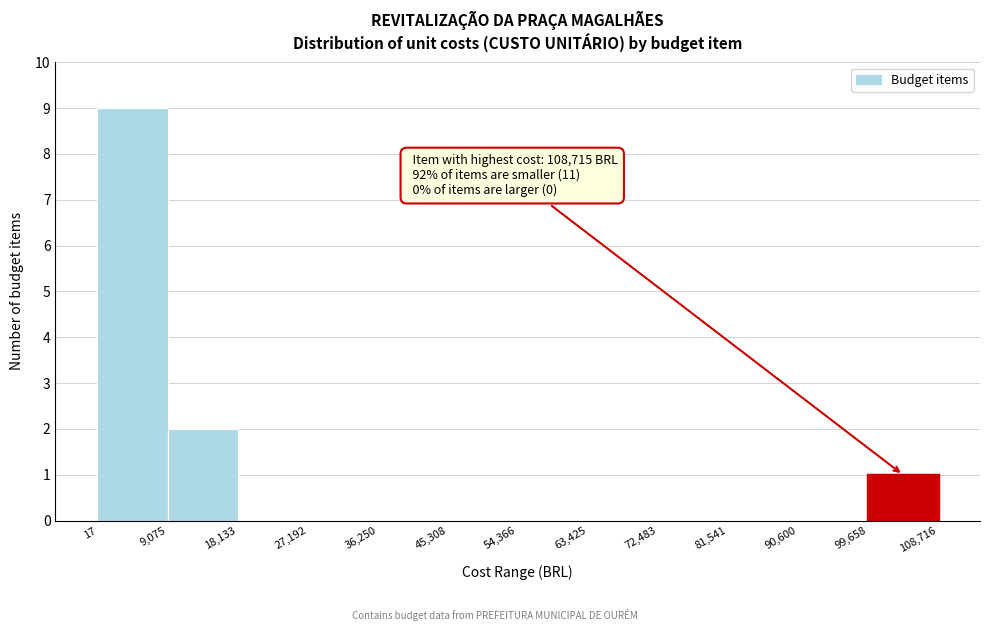

Which range on the x-axis has the tallest bar?

17 to 9,075